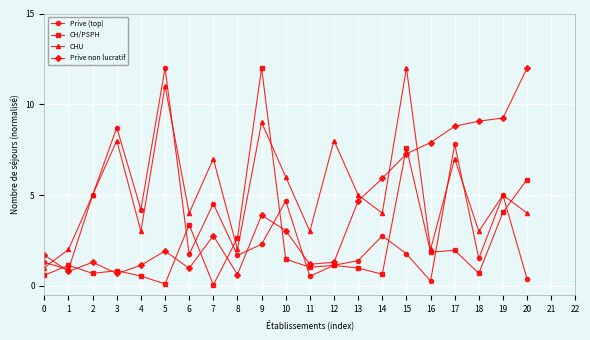

What is the difference between the maximum and minimum values in the Prive (top) series?

11.7